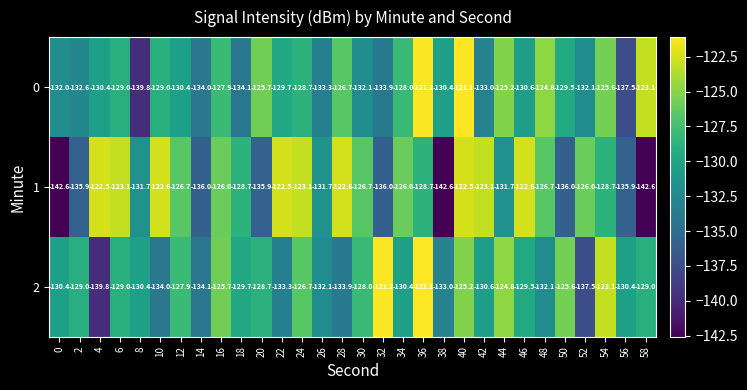

What is the sum of all 1 values?

-3887.4